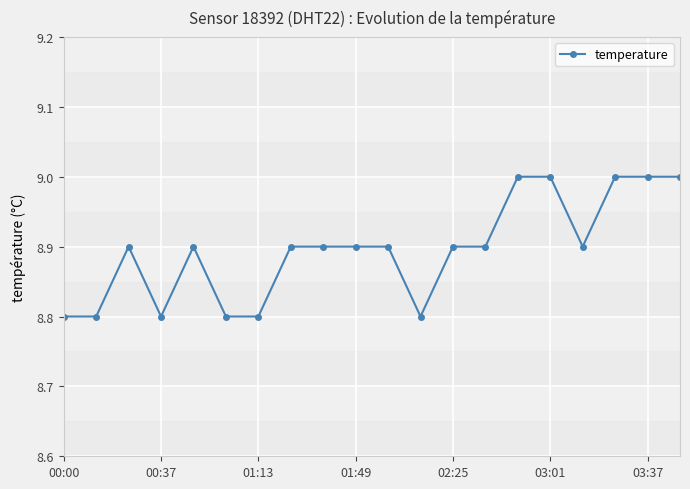

True or false: there are more than 0 points higher than both neighbors.

True